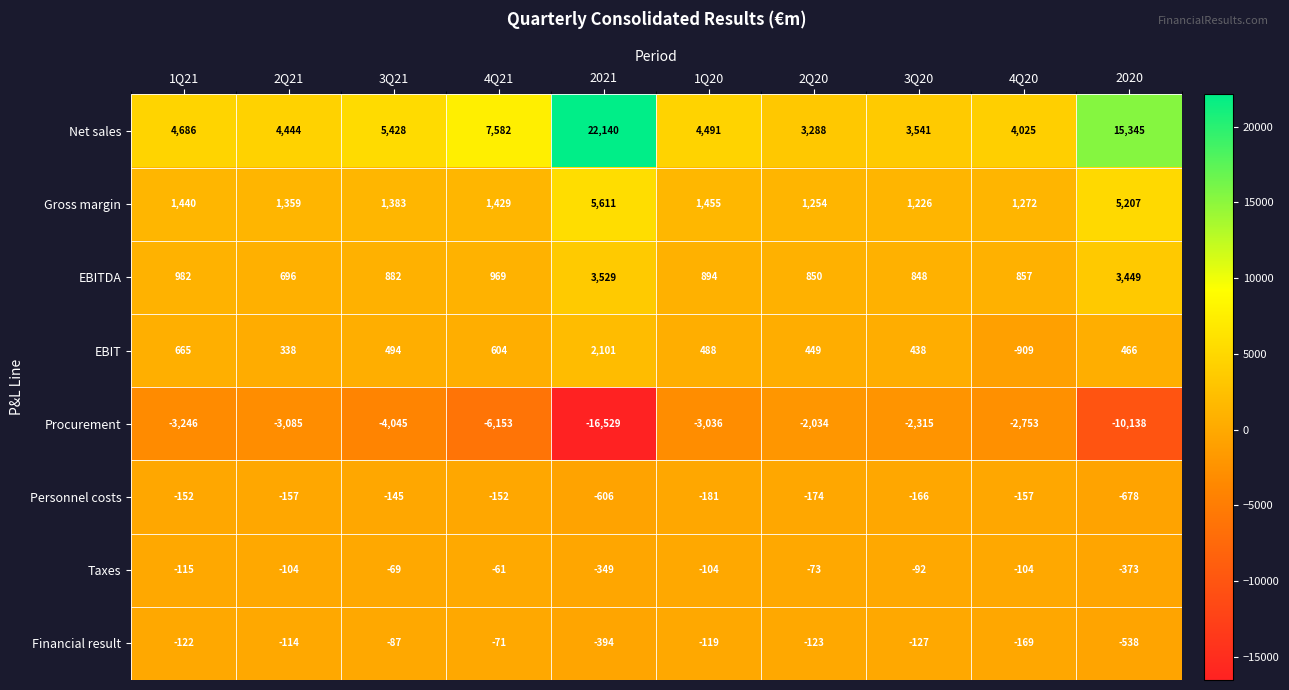

Read the Personnel costs value at 4Q21.

-152